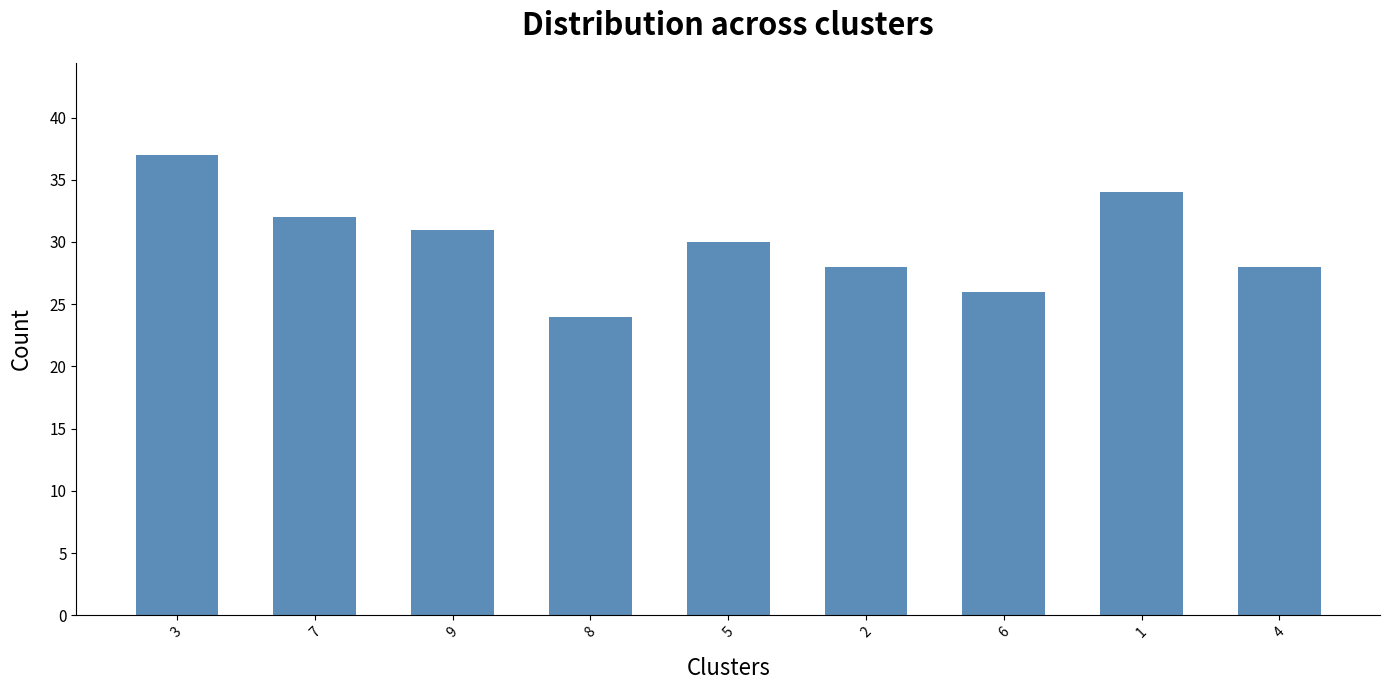

At which category does the chart reach its minimum across all series?

8